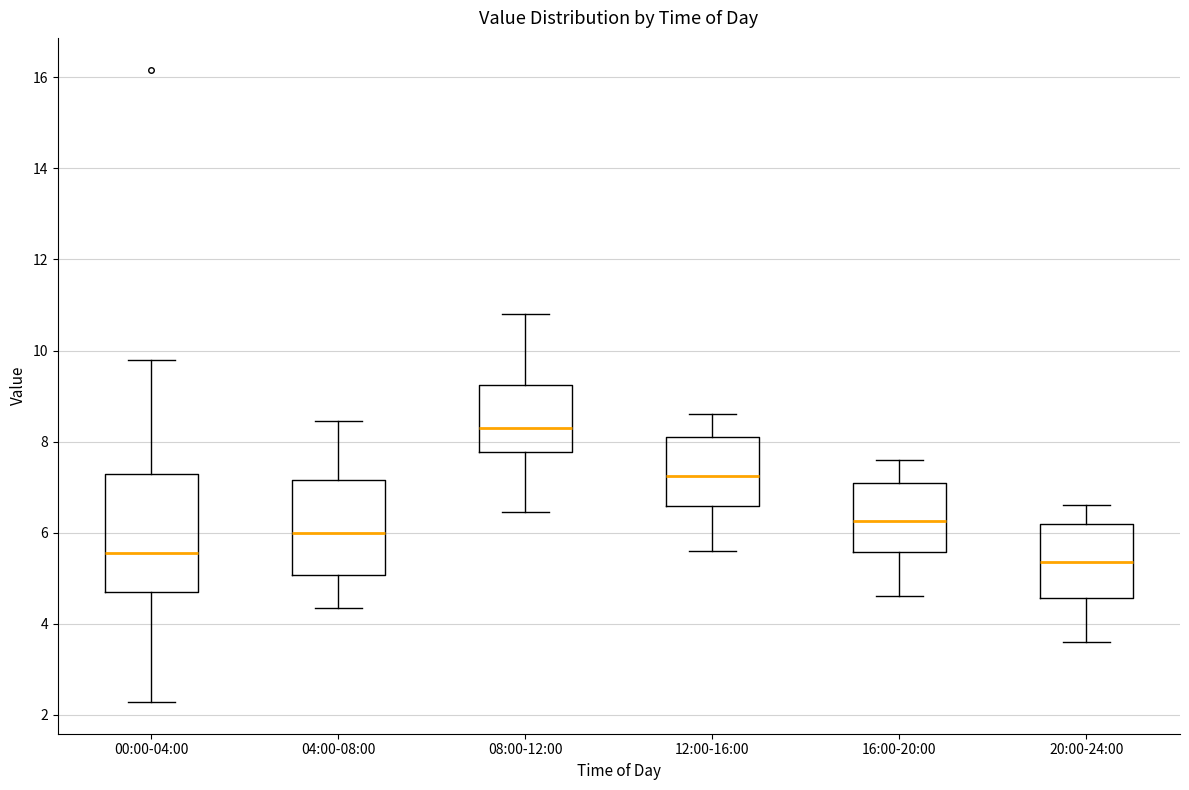

Reading left to right, transcribe this box plot: for each box, give where its median line is, the range the box spans, and where its two whiskers end, as read against the y-axis. The values are not printed on the chart, so give them approximately, as read against the axis.

00:00-04:00: median 5.6, box 4.8 to 7.2, whiskers 2.2 to 9.8
04:00-08:00: median 6.0, box 5.0 to 7.2, whiskers 4.4 to 8.4
08:00-12:00: median 8.4, box 7.8 to 9.2, whiskers 6.4 to 10.8
12:00-16:00: median 7.2, box 6.6 to 8.2, whiskers 5.6 to 8.6
16:00-20:00: median 6.2, box 5.6 to 7.2, whiskers 4.6 to 7.6
20:00-24:00: median 5.4, box 4.6 to 6.2, whiskers 3.6 to 6.6